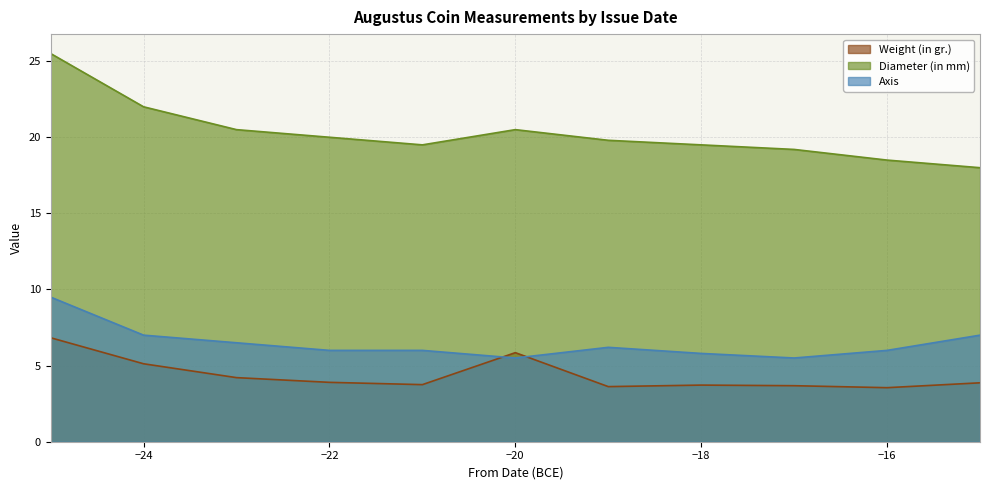

Does the chart display data point markers on the line(s)?

No